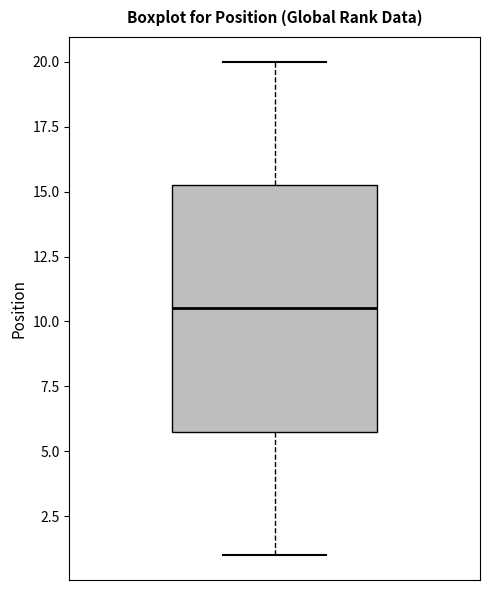

Read this box plot against the y-axis: the position of the median line, the range covered by the box, and the ends of both whiskers. The values are not printed on the chart, so give them approximately, as read against the axis.

median 10.5, box 6.0 to 15.5, whiskers 1.0 to 20.0